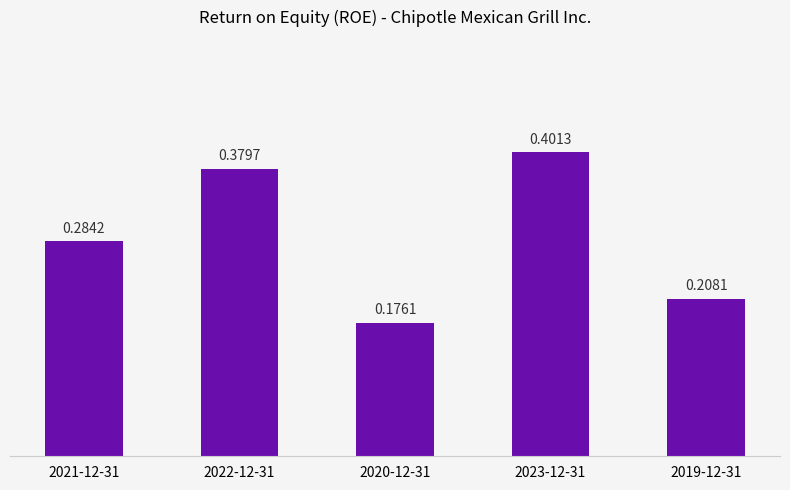

What is the sum of the values at 2019-12-31 and 2023-12-31?

0.6